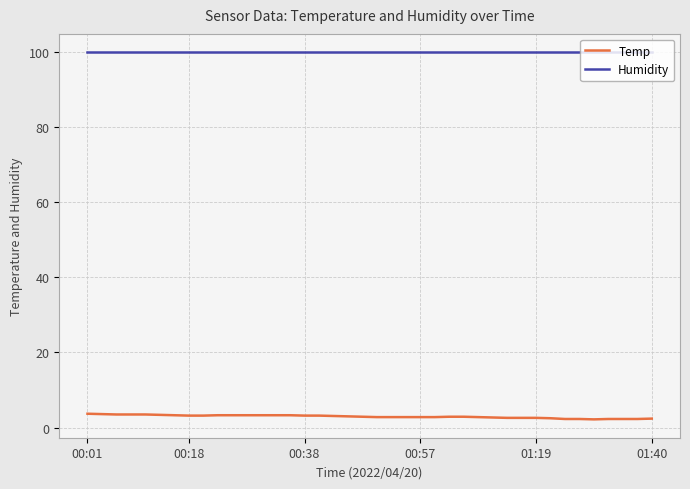

Rank the series by their maximum value, from lowest to highest.

Temp, Humidity